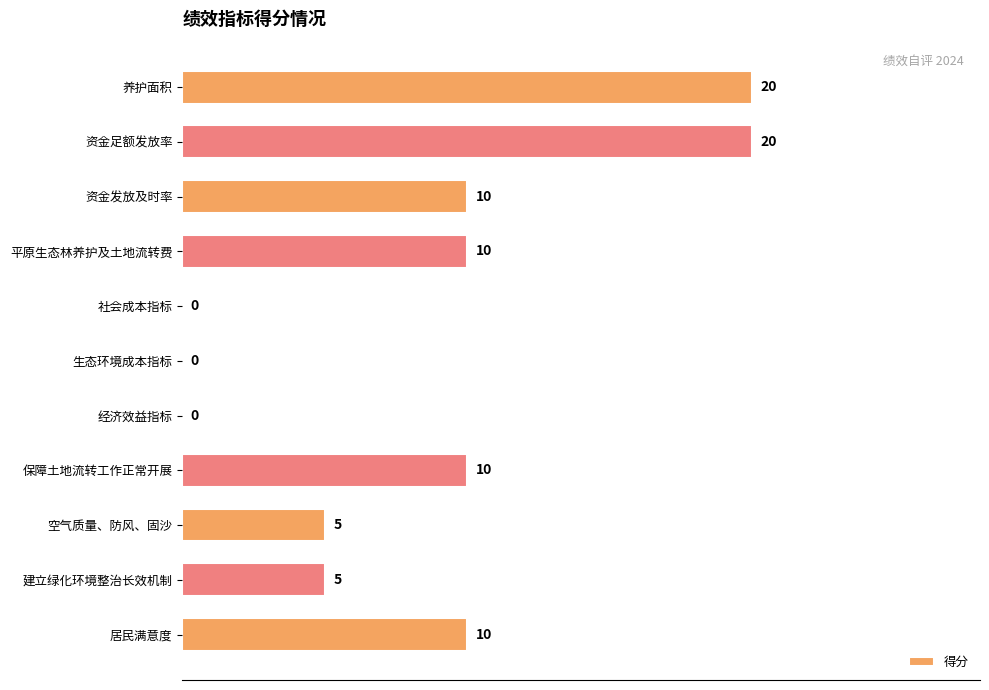

Reading top to bottom, transcribe all the data shown in this chart.

养护面积=20	资金足额发放率=20	资金发放及时率=10	平原生态林养护及土地流转费=10	社会成本指标=0	生态环境成本指标=0	经济效益指标=0	保障土地流转工作正常开展=10	空气质量、防风、固沙=5	建立绿化环境整治长效机制=5	居民满意度=10